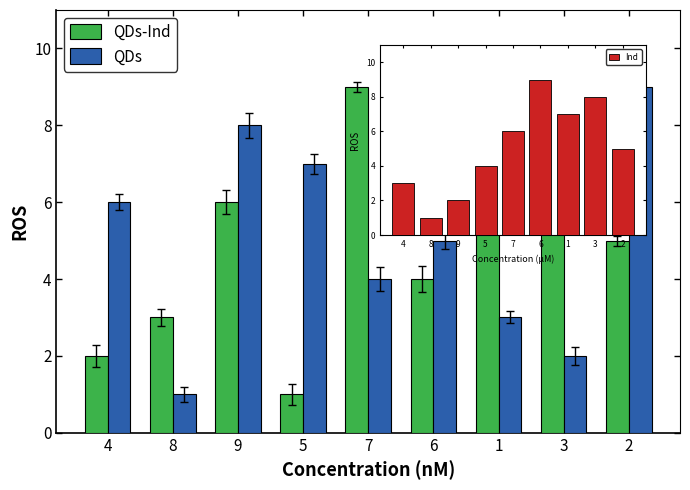

What is the difference between the highest and lowest values at 8?

2